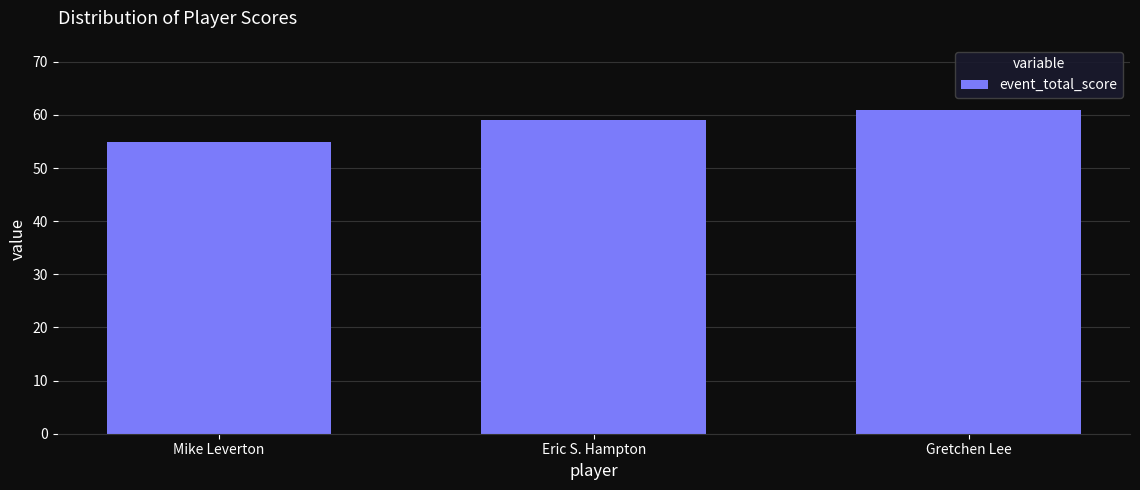

Reading right to left, what are all the values shown in this chart?

Gretchen Lee=61	Eric S. Hampton=59	Mike Leverton=55